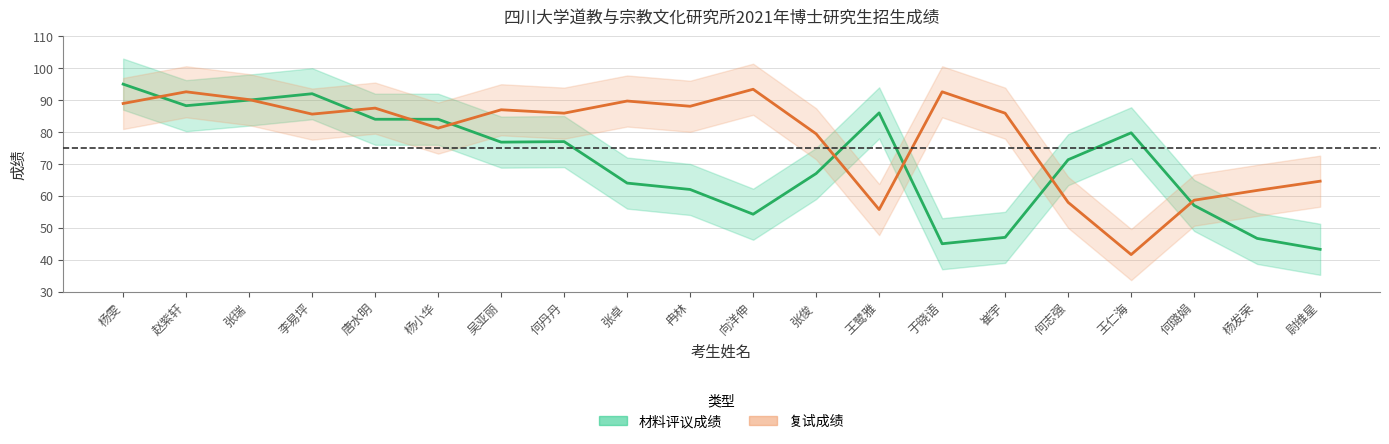

What is the spread (max minus min) of values at 张瑞?

0.2